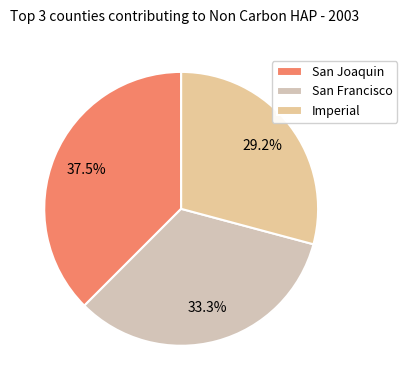

How many slices are in this pie chart?

3